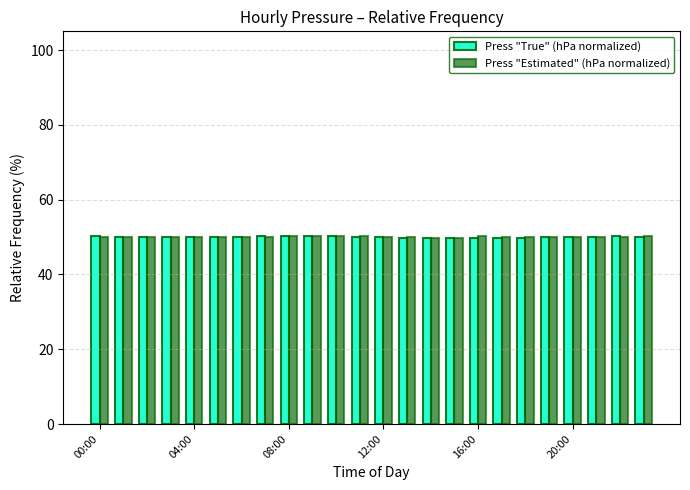

How many distinct data groups are displayed?

2